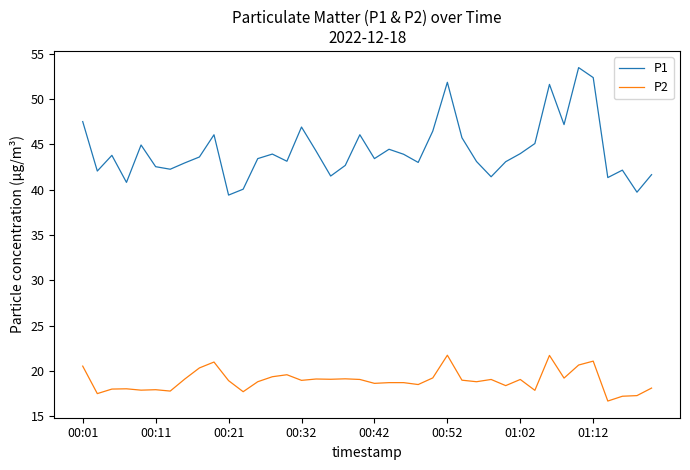

What is the minimum value for P1?

39.4